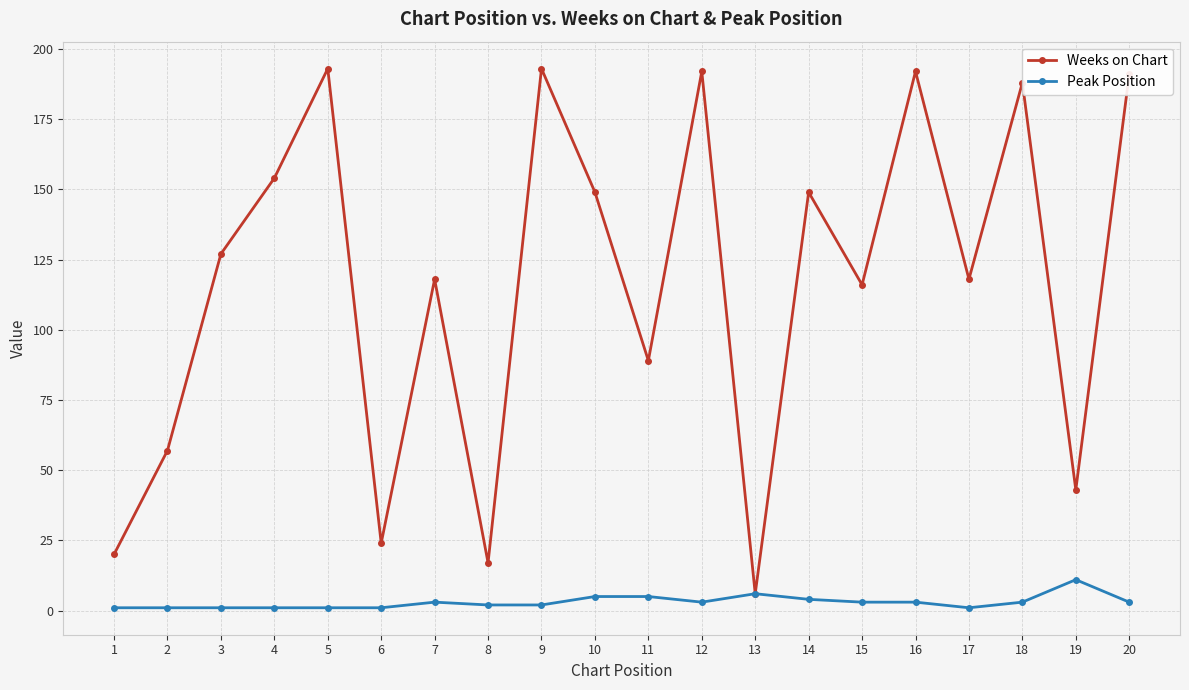

At which category does Weeks on Chart reach its first local peak?

5